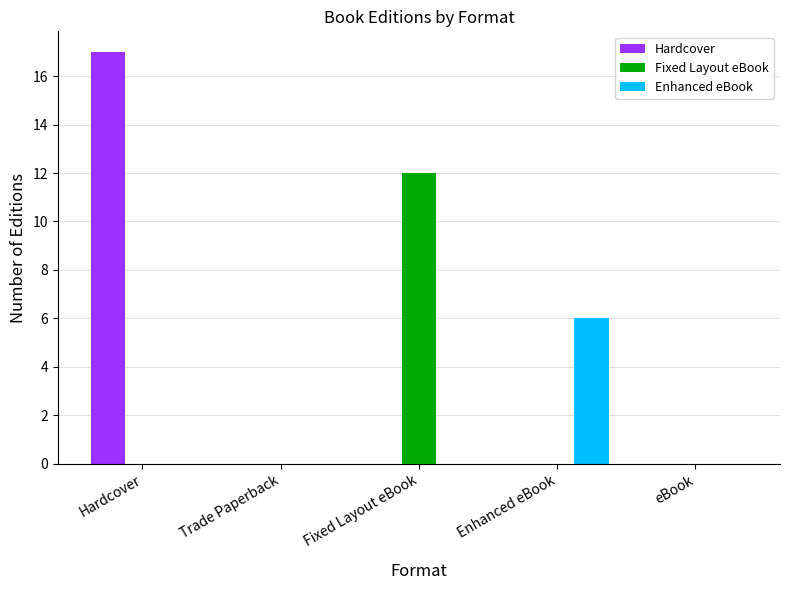

How many data points does each series have?

5